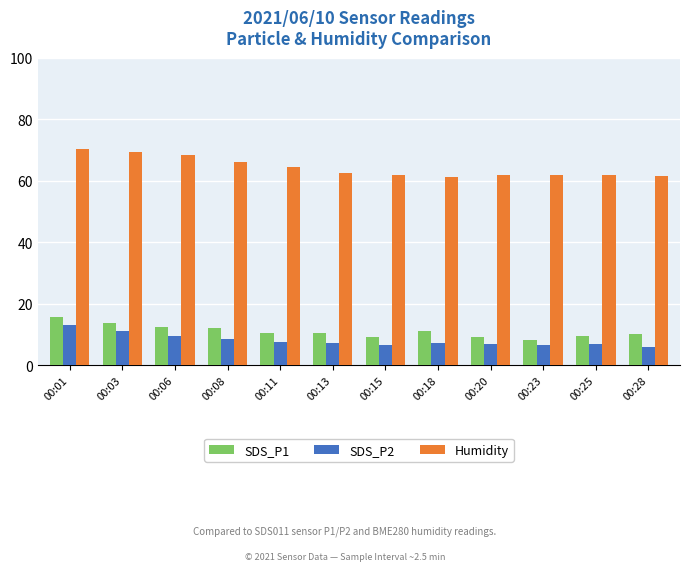

Which series has the widest spread of values?

Humidity